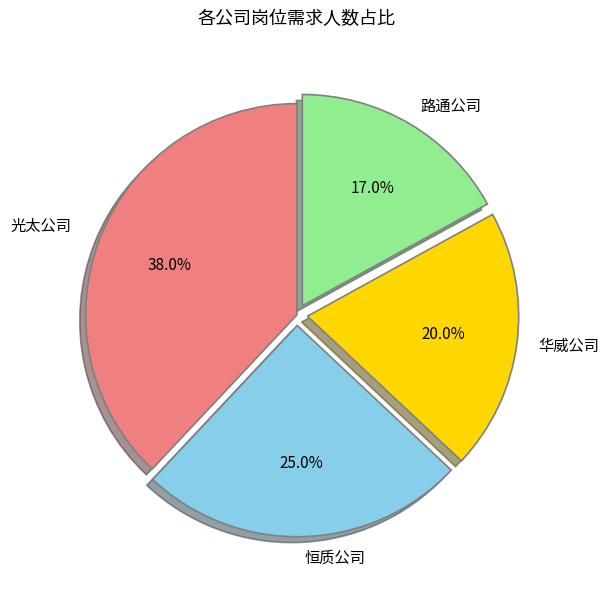

The 恒质公司 slice represents 19% of the pie. True or false?

False